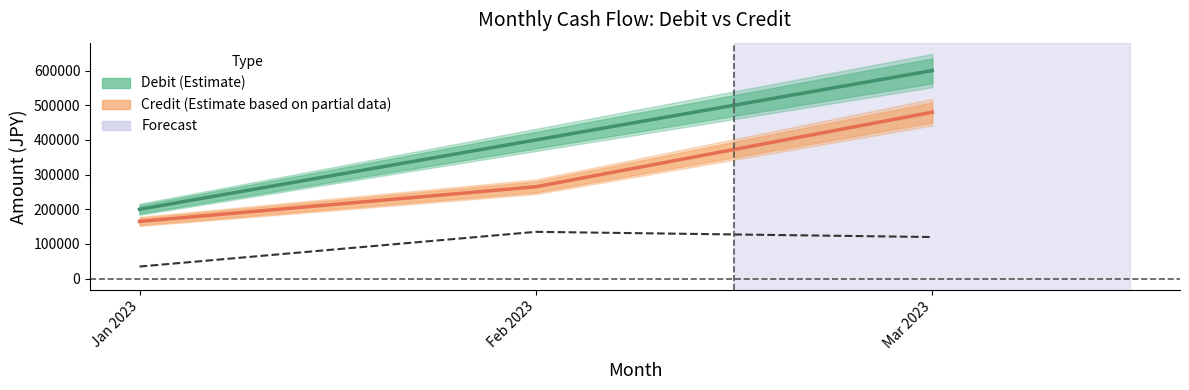

What is the value of the Debit (Estimate) point at the 2nd from the left?

400000